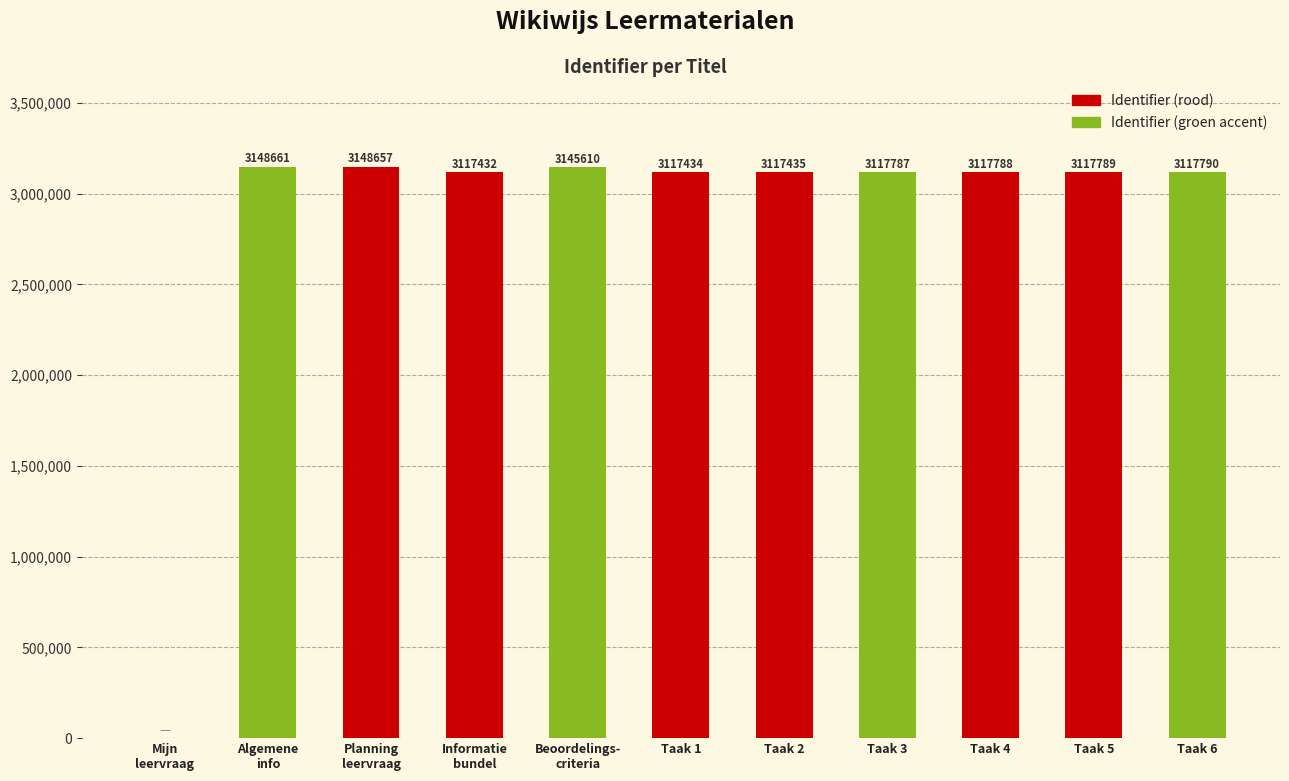

How many positive values are there?

10